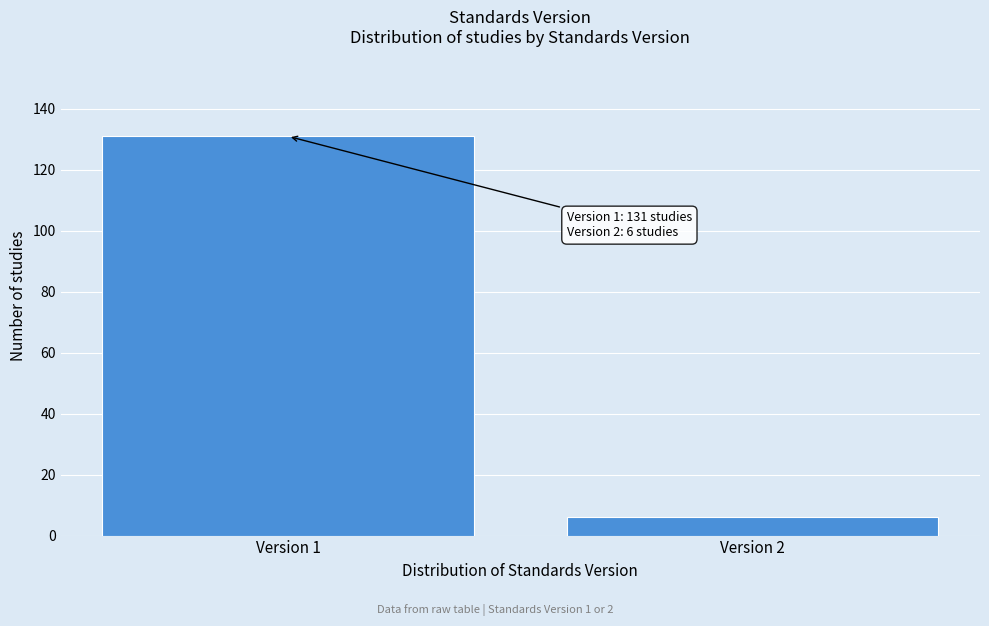

Reading right to left, transcribe all the data shown in this chart.

Version 2=6	Version 1=131